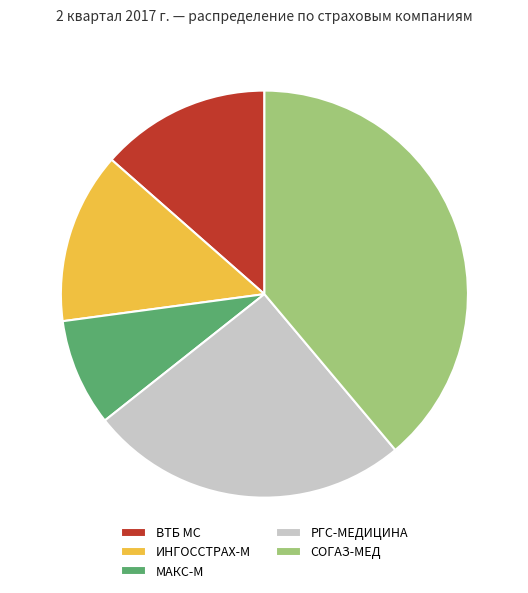

Approximately how many times larger is the value at СОГАЗ-МЕД compared to МАКС-М?

4.6